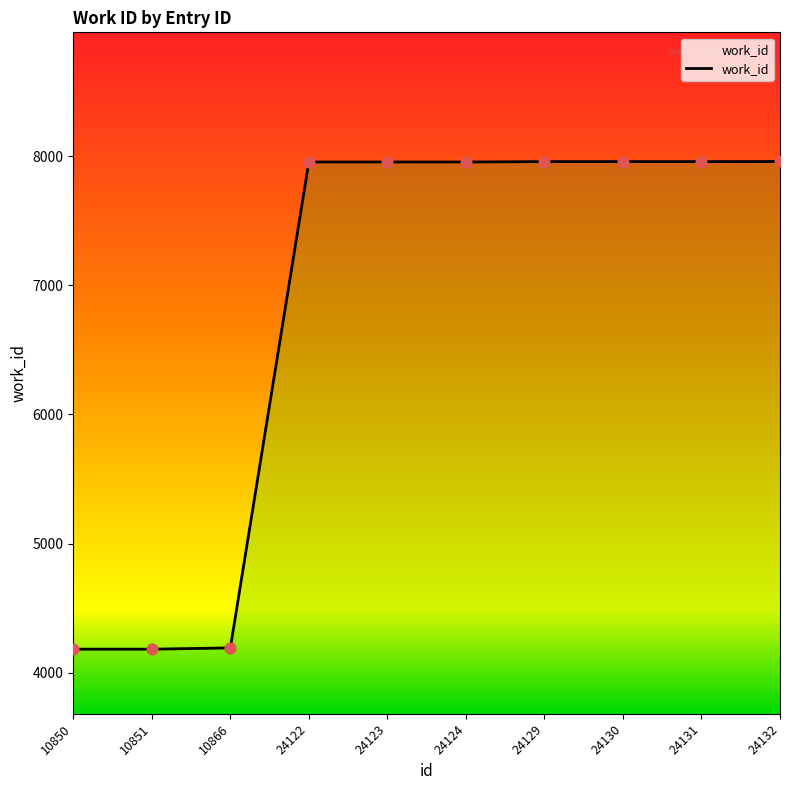

Which has a higher value, 24132 or 24124?

24132